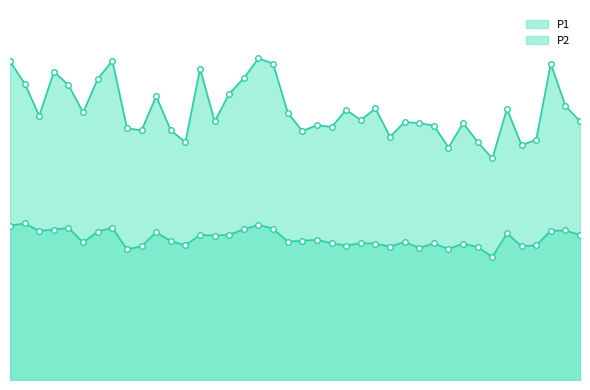

At which category does P1 reach its first local peak?

3